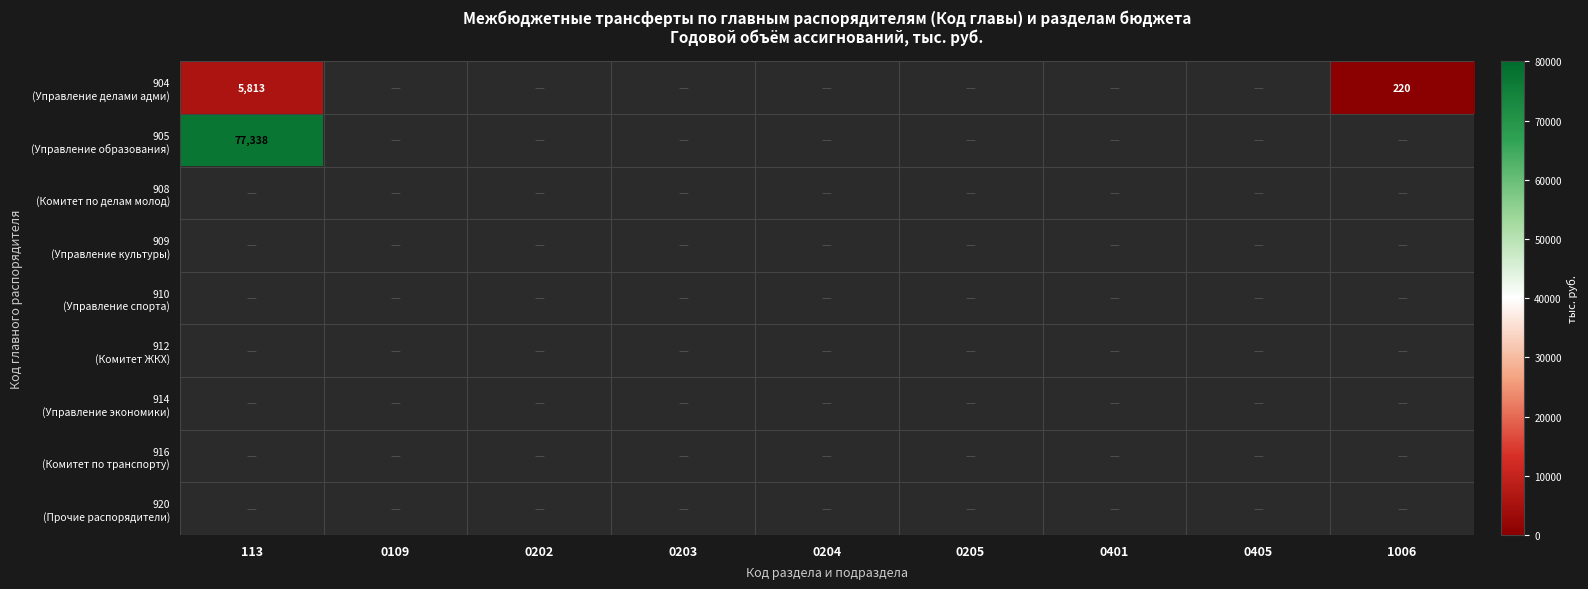

Is the value of 905 (Управление образования) at 0405 greater than the value of 920 (Прочие распорядители) at 0405?

No